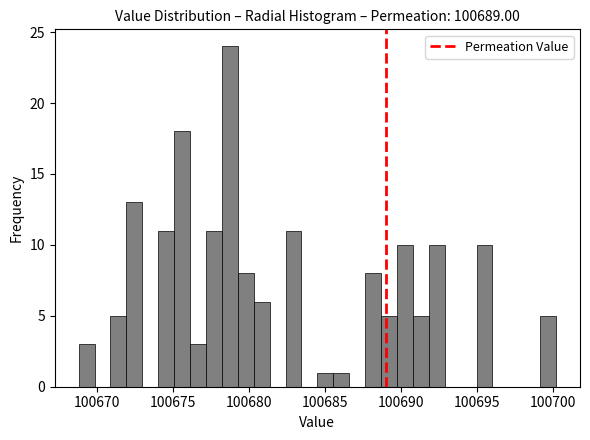

Around what value on the x-axis is the tallest bar? Give the approximate position of its centre, as read against the axis.

100678.5